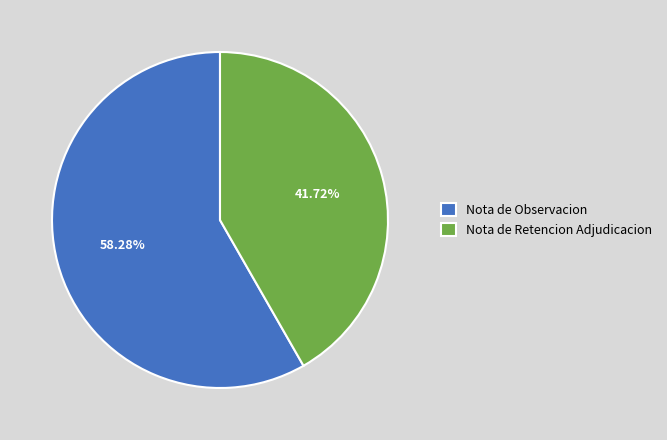

Between Nota de Retencion Adjudicacion and Nota de Observacion, which is larger?

Nota de Observacion